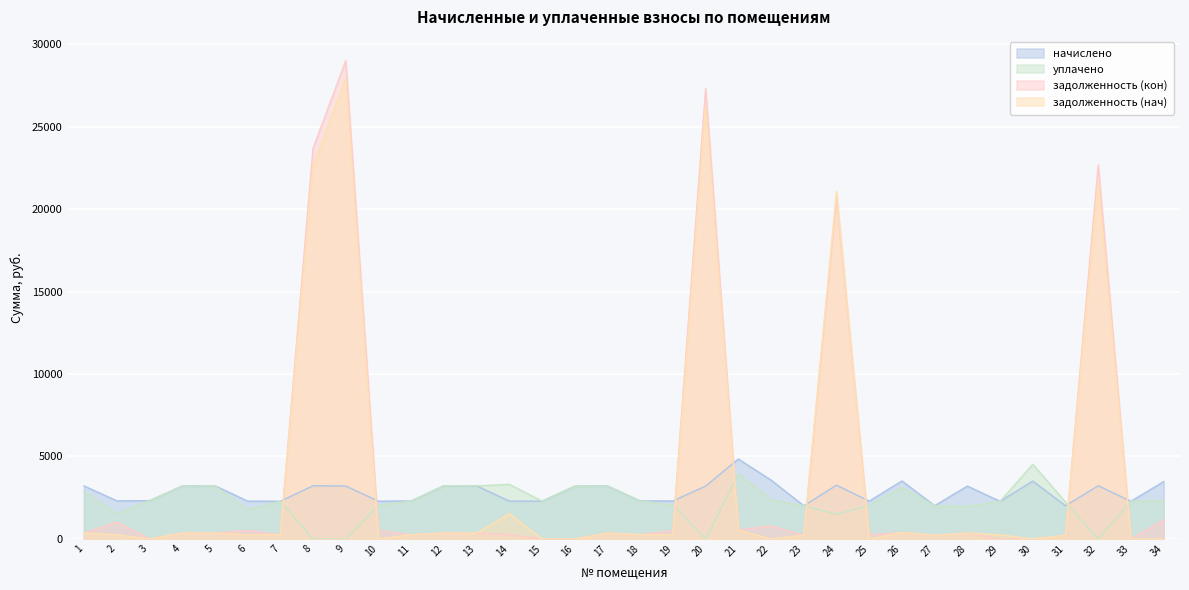

Does the chart display data point markers on the line(s)?

No